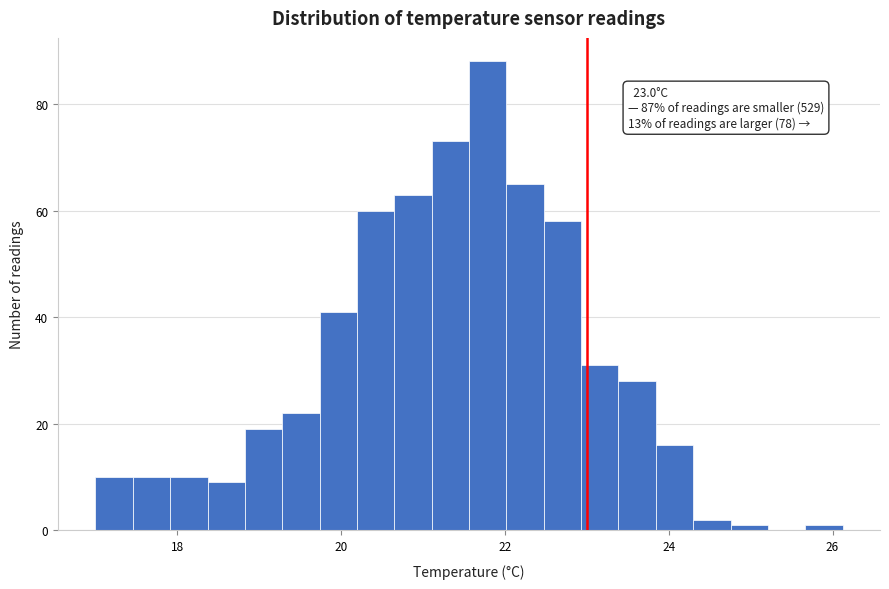

Around what value on the x-axis is the tallest bar? Give the approximate position of its centre, as read against the axis.

21.8